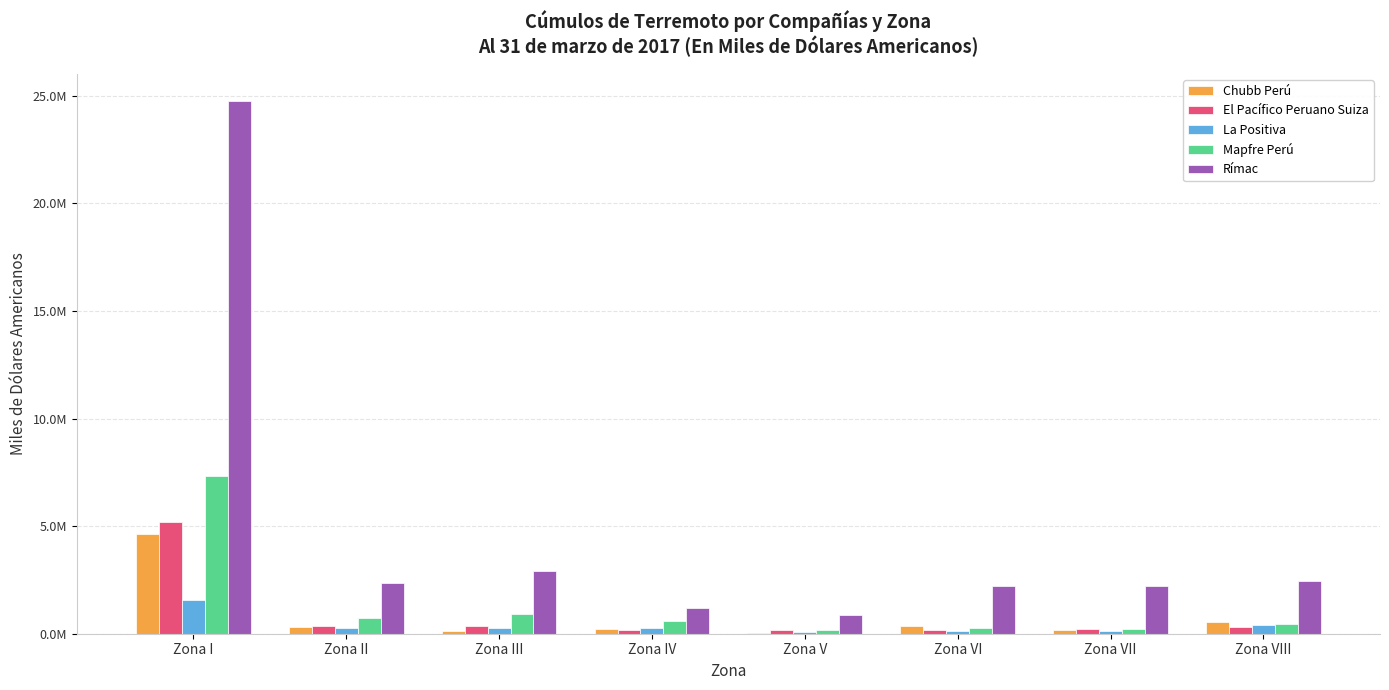

What is the label of the 3rd bar from the left?

Zona III